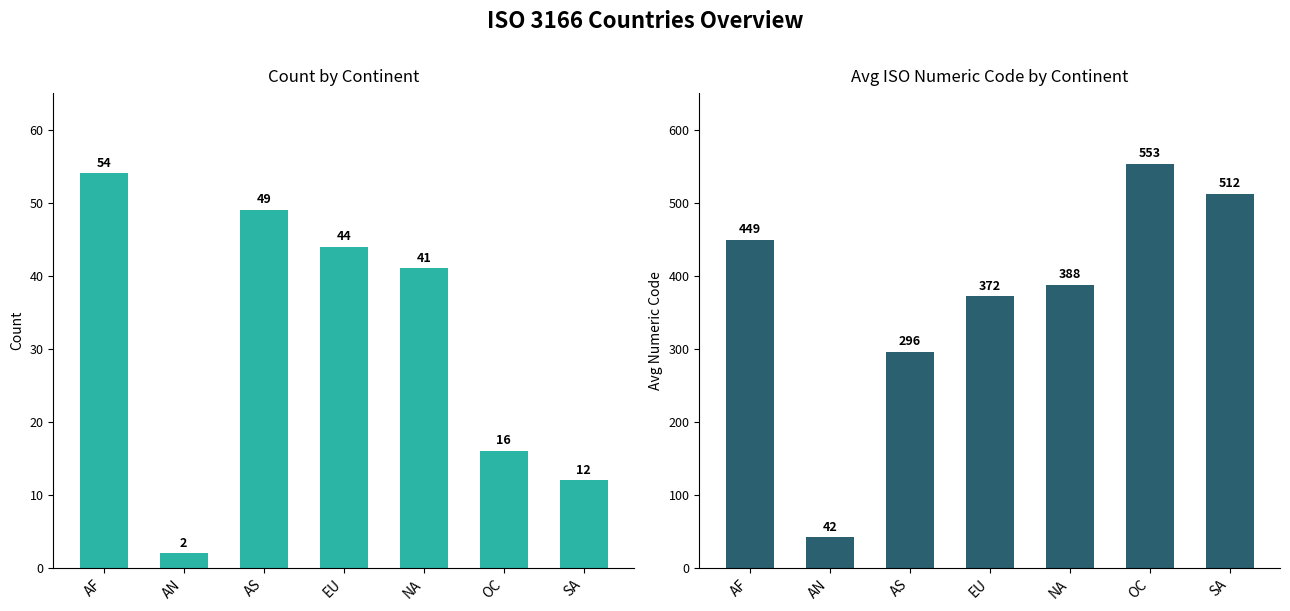

Is it true that Count of Countries equals 26 at AS?

False